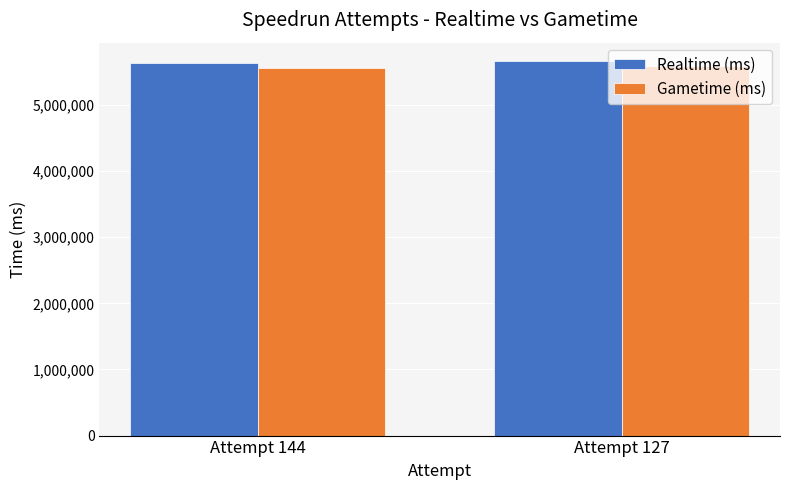

What is the difference between the maximum and minimum values in the Gametime (ms) series?

23852